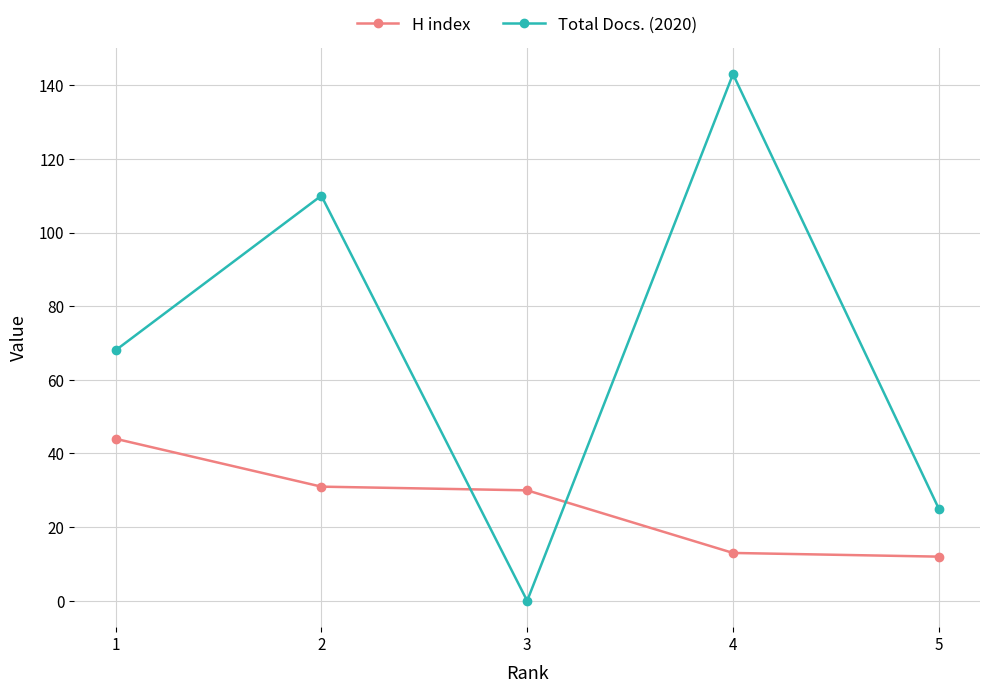

What is the total value across all series at 1?

112